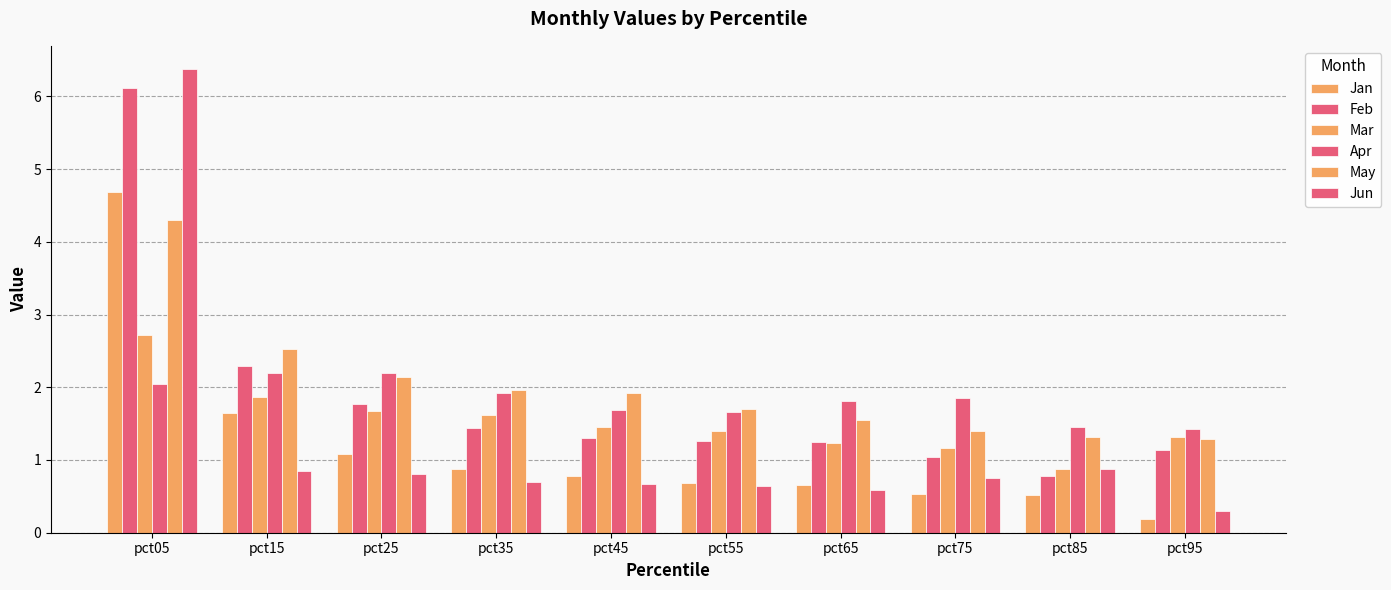

Rank the series by their maximum value, from lowest to highest.

Apr, Mar, May, Jan, Feb, Jun